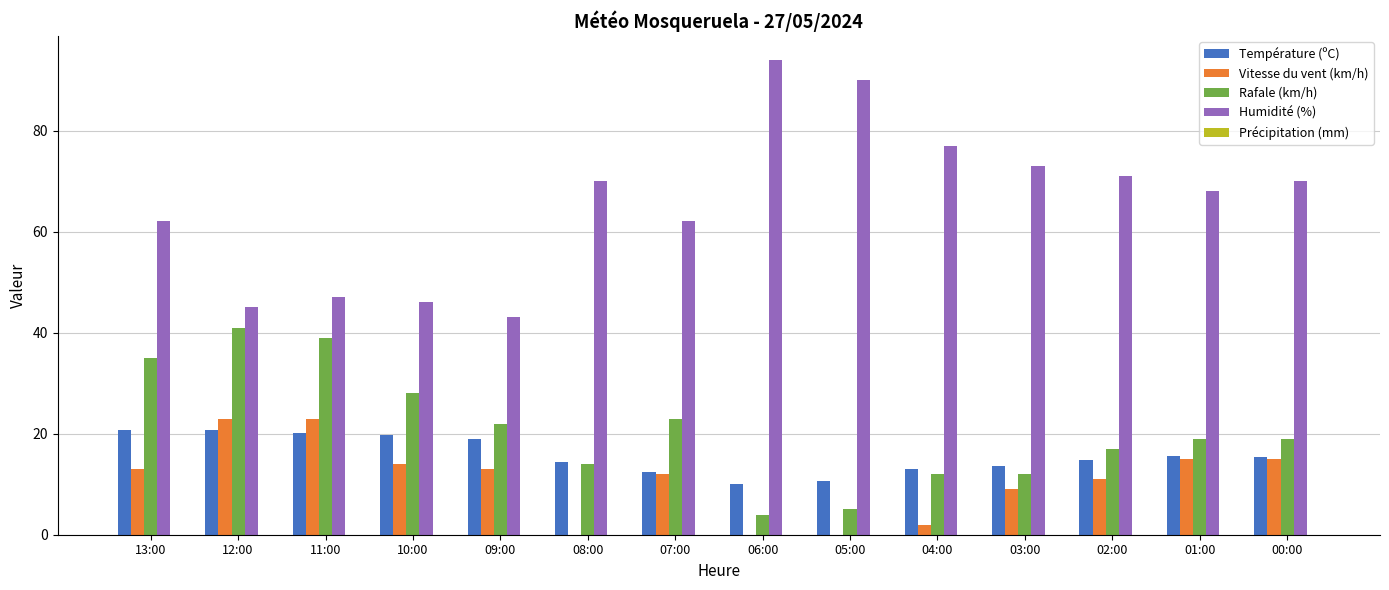

How many categories are shown in the chart?

14